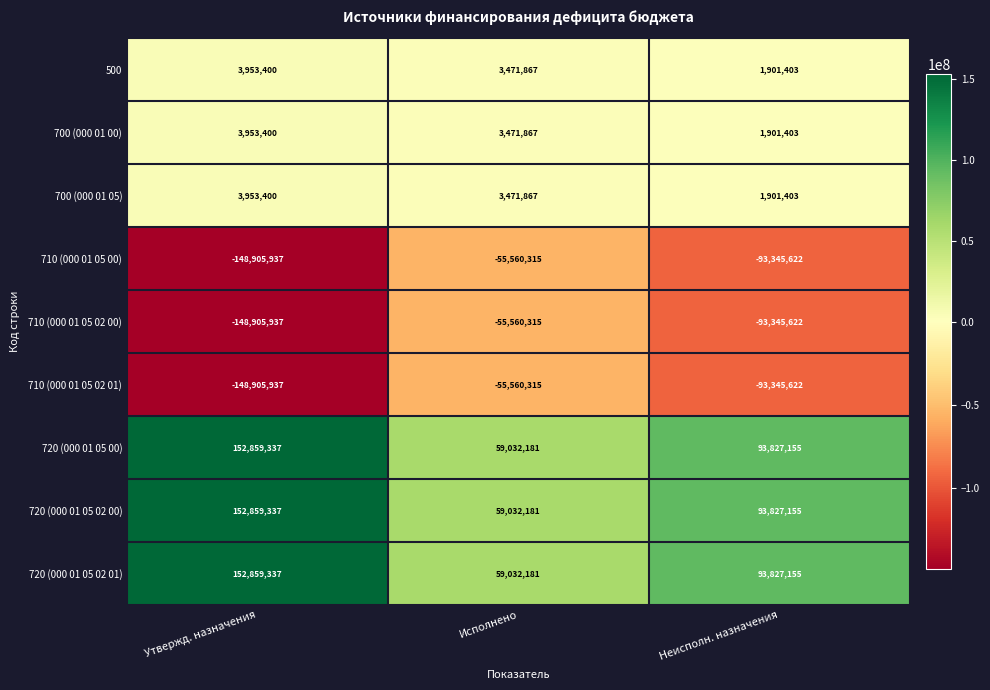

What is the total value across all series at Неисполн. назначения?

7148808